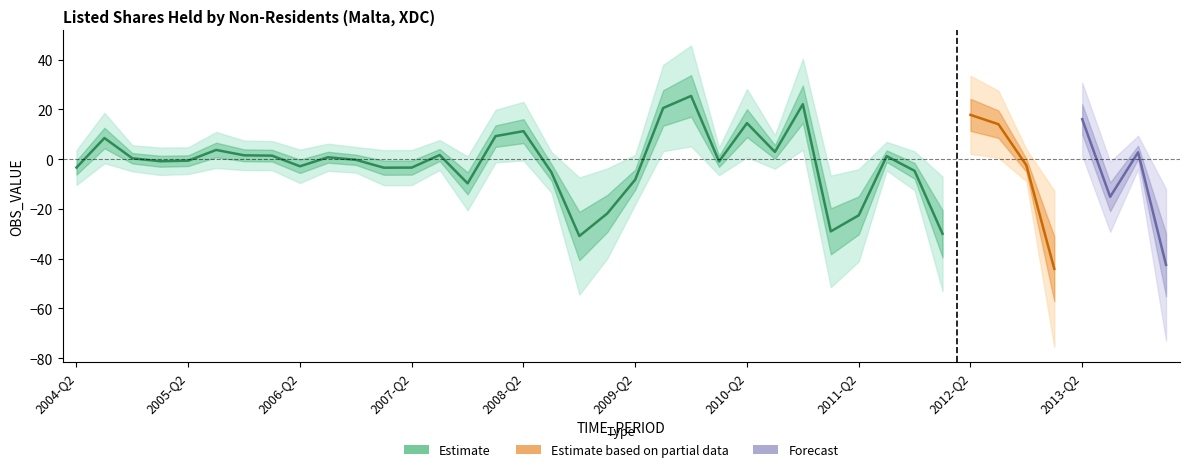

What is the label of the 32nd point from the right?

2006-Q2